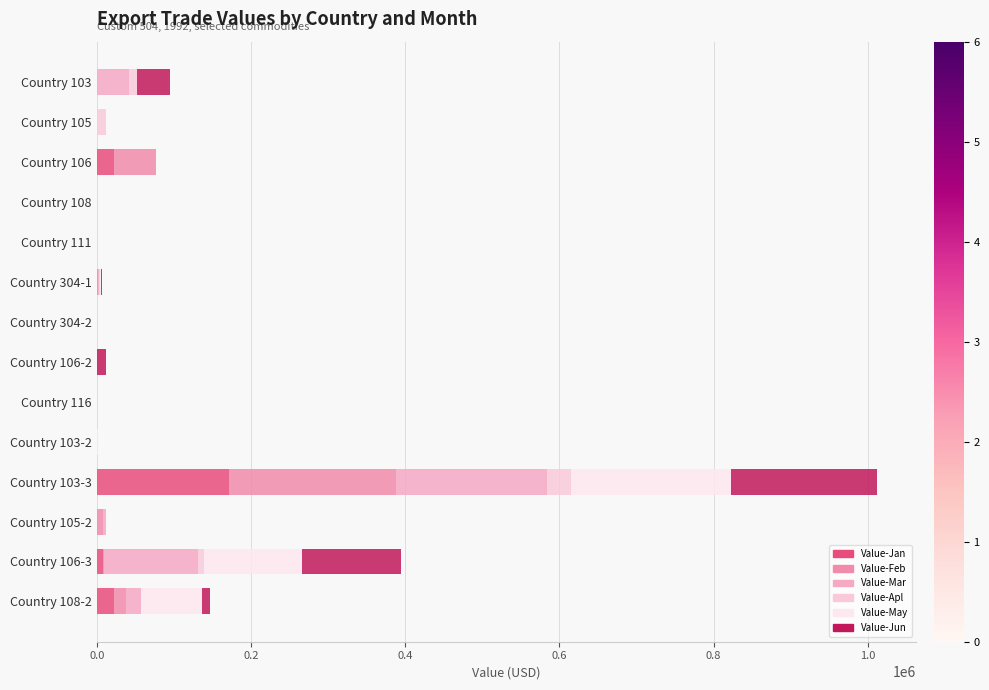

Which series has the widest spread of values?

Value-Feb